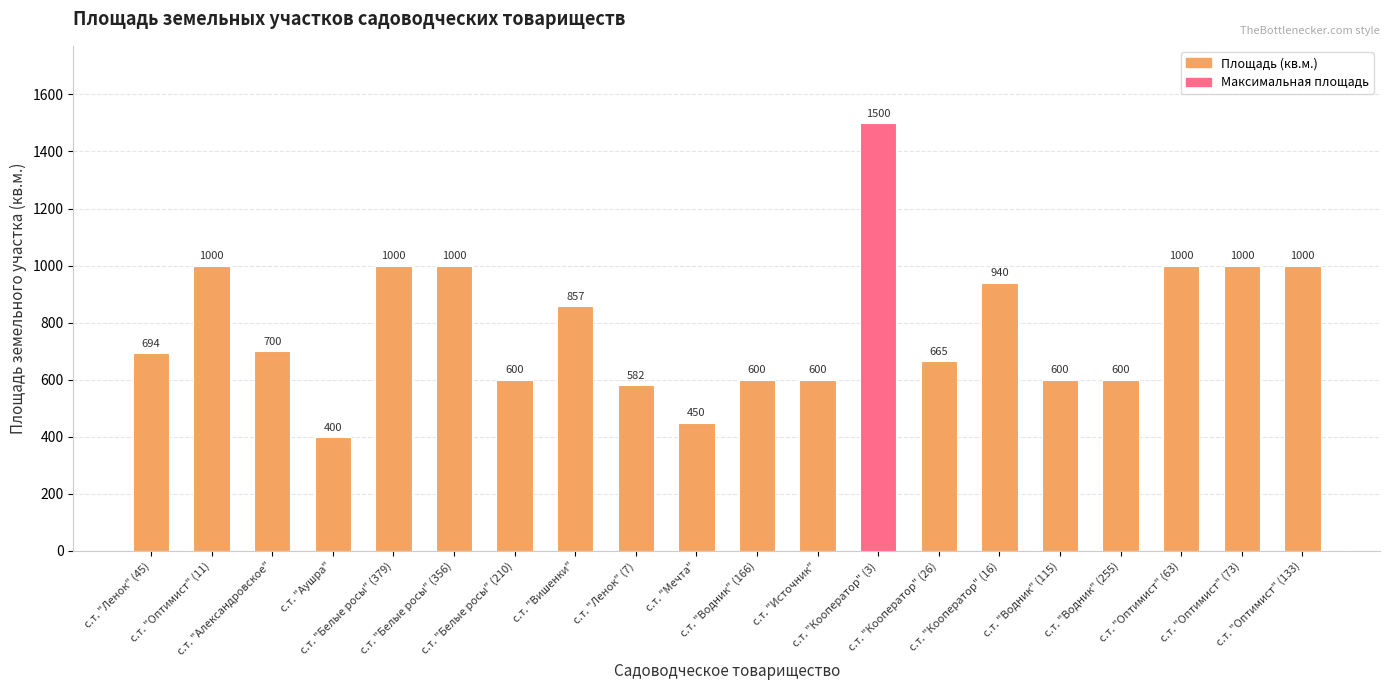

What is the difference between the maximum and minimum values?

1100